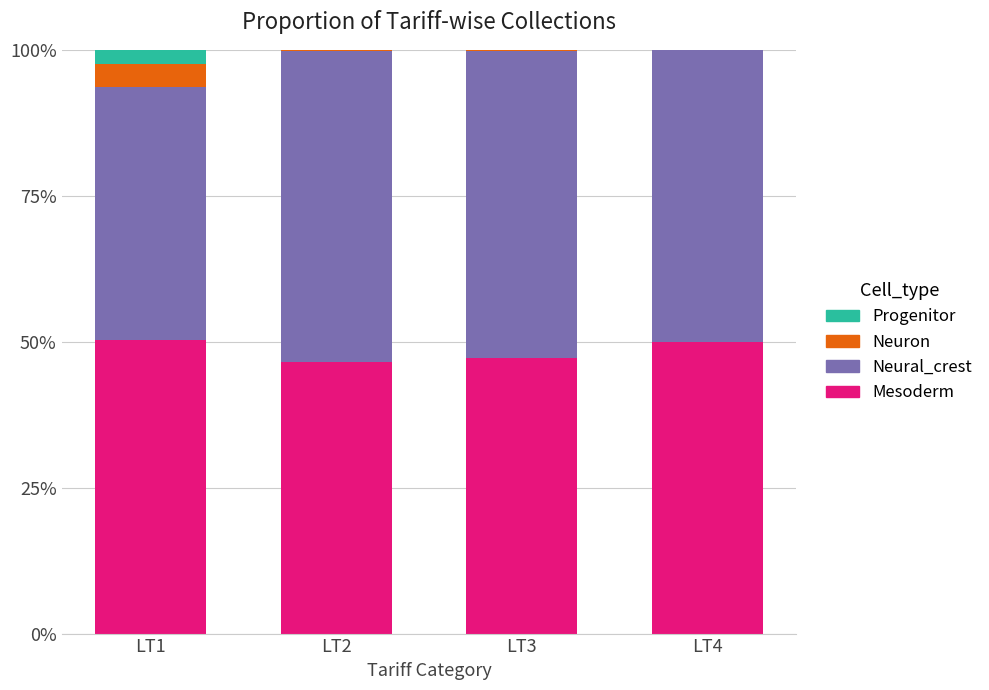

What is the total value across all series at LT4?

100.0